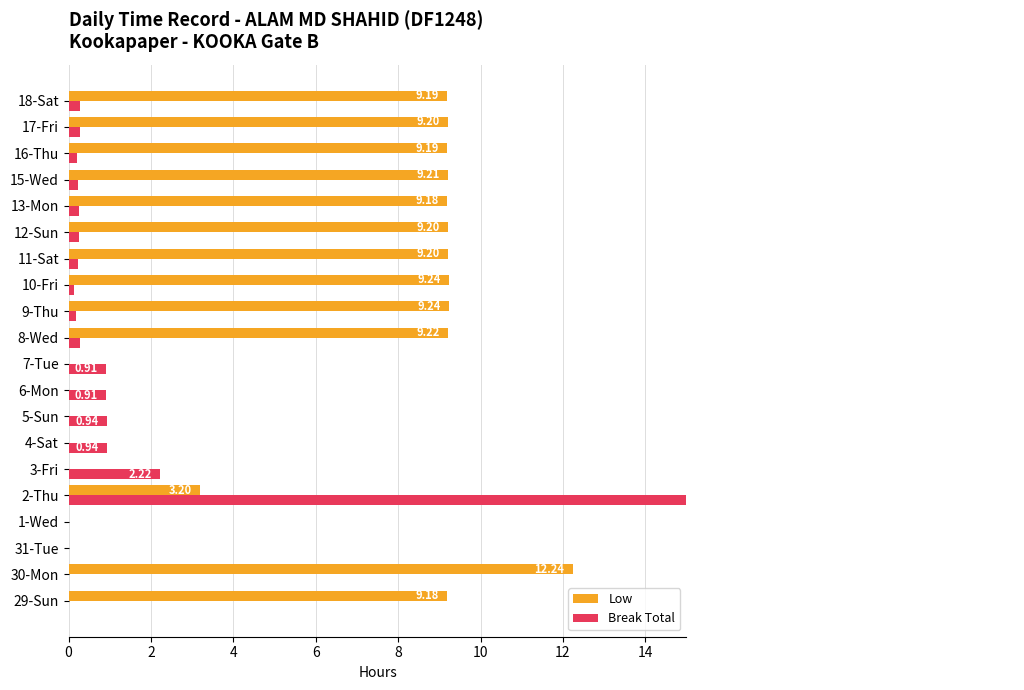

How many bars are there in each group?

2